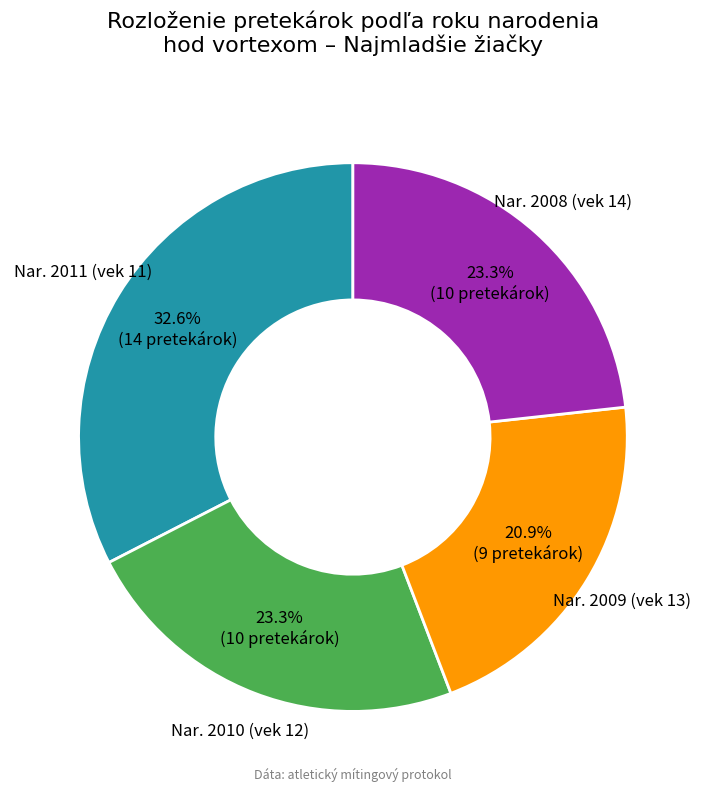

Do Nar. 2008 (vek 14) and Nar. 2010 (vek 12) together represent more than half of the pie?

No